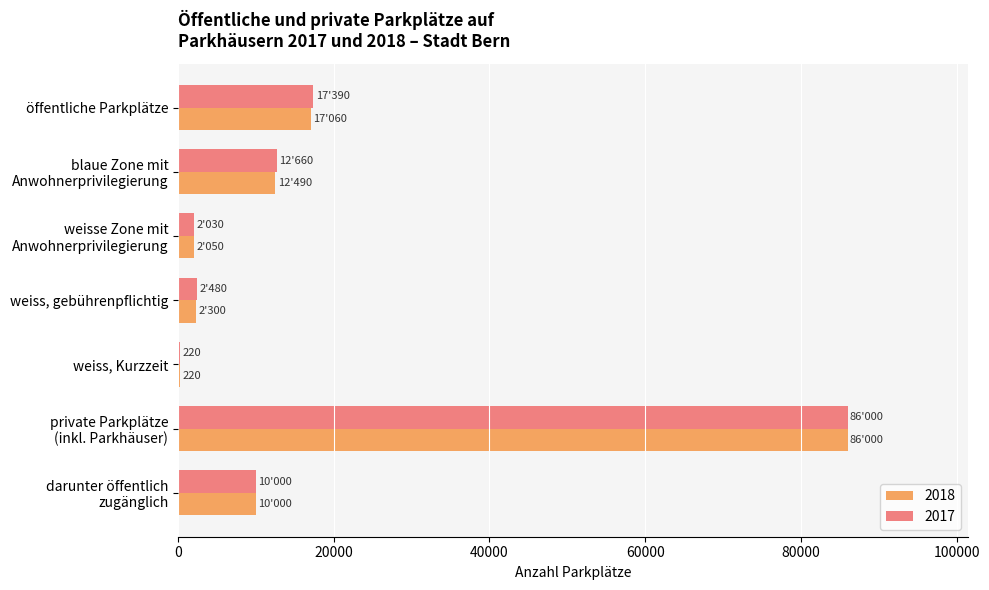

The 2018 series shows 17060 at öffentliche Parkplätze. True or false?

True